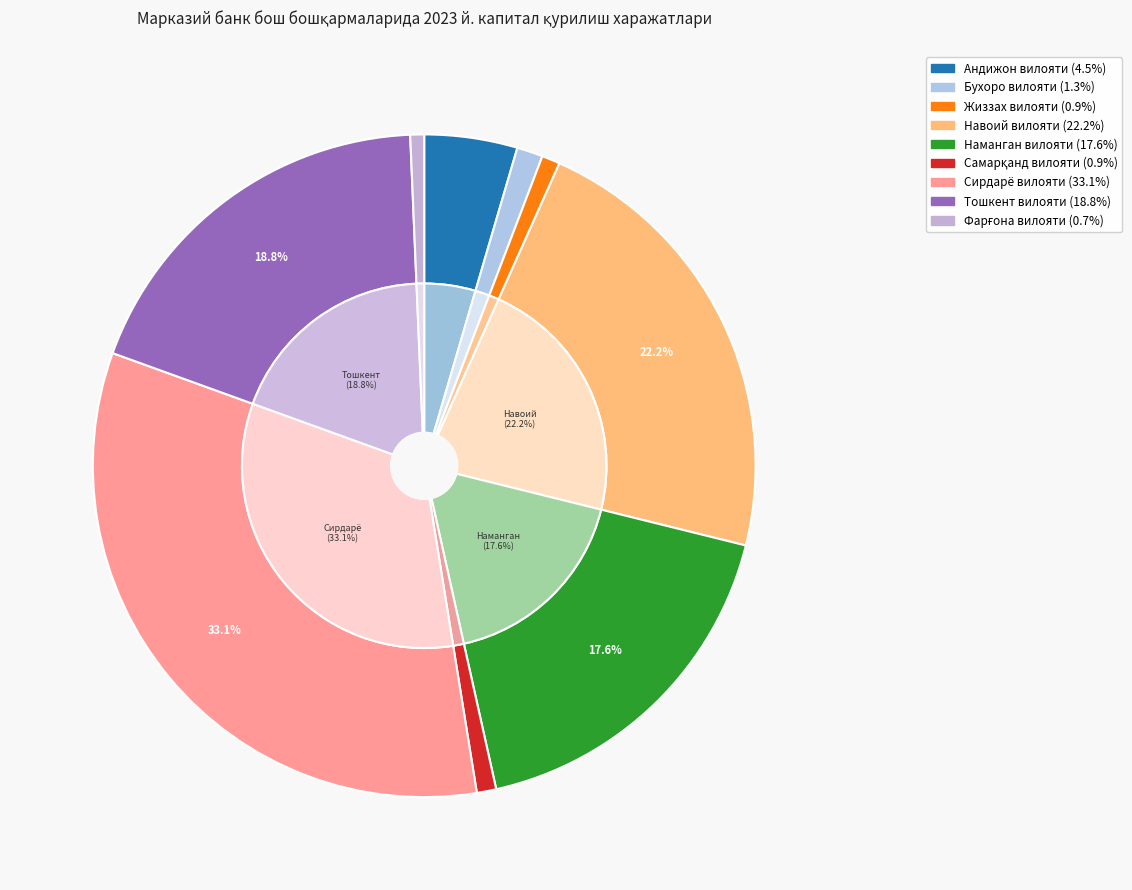

To the nearest percent, what is the difference between the largest and smallest slice percentages?

32%